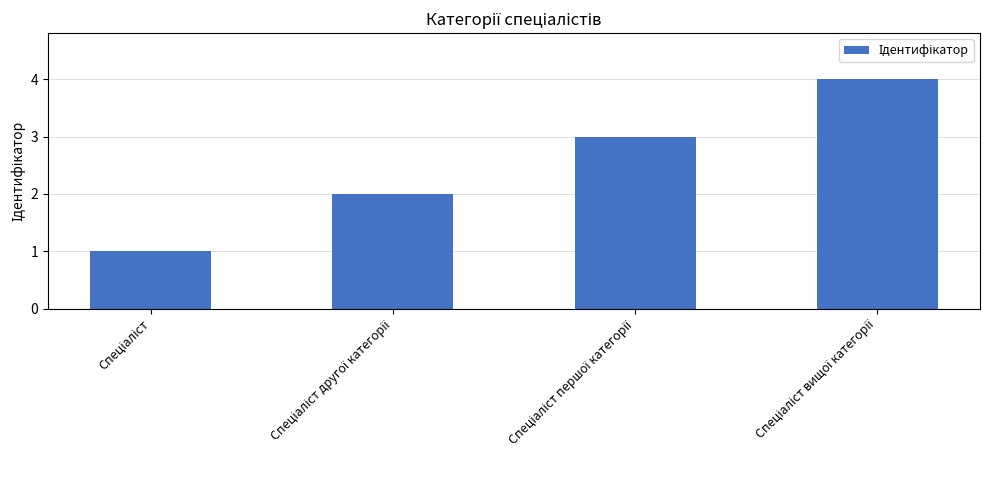

What is the greatest value displayed?

4